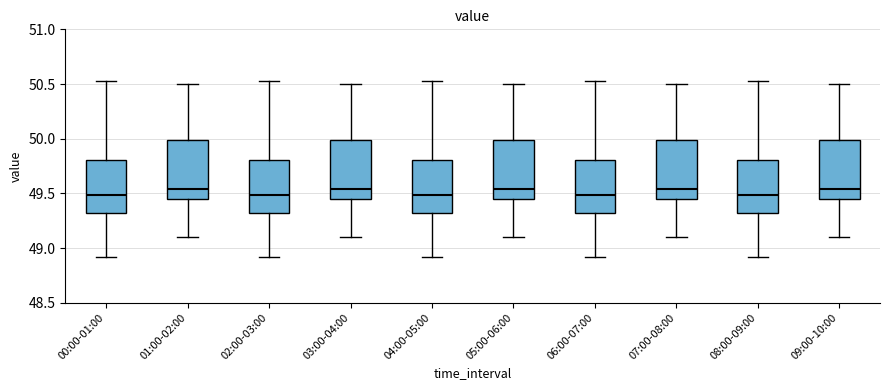

Reading left to right, read every box against the y-axis: the position of its median line, the range the box covers, and the ends of its whiskers. The values are not printed on the chart, so give them approximately, as read against the axis.

00:00-01:00: median 49.50, box 49.30 to 49.80, whiskers 48.90 to 50.55
01:00-02:00: median 49.55, box 49.45 to 50.00, whiskers 49.10 to 50.50
02:00-03:00: median 49.50, box 49.30 to 49.80, whiskers 48.90 to 50.55
03:00-04:00: median 49.55, box 49.45 to 50.00, whiskers 49.10 to 50.50
04:00-05:00: median 49.50, box 49.30 to 49.80, whiskers 48.90 to 50.55
05:00-06:00: median 49.55, box 49.45 to 50.00, whiskers 49.10 to 50.50
06:00-07:00: median 49.50, box 49.30 to 49.80, whiskers 48.90 to 50.55
07:00-08:00: median 49.55, box 49.45 to 50.00, whiskers 49.10 to 50.50
08:00-09:00: median 49.50, box 49.30 to 49.80, whiskers 48.90 to 50.55
09:00-10:00: median 49.55, box 49.45 to 50.00, whiskers 49.10 to 50.50